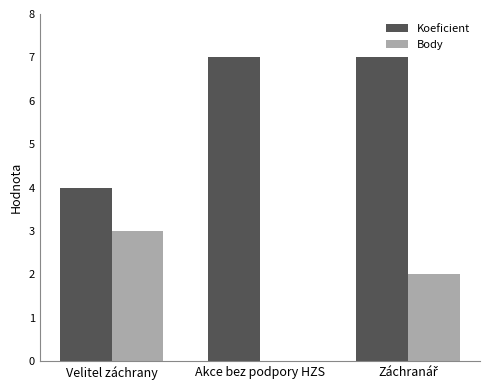

What is the greatest value displayed?

7